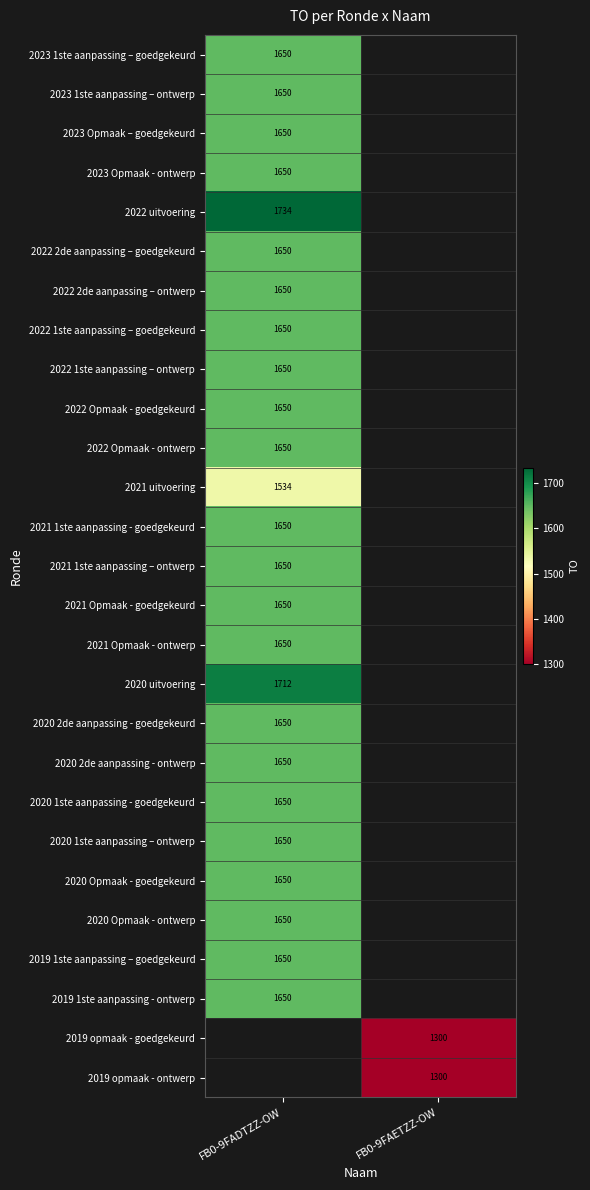

How many series are shown in this chart?

27